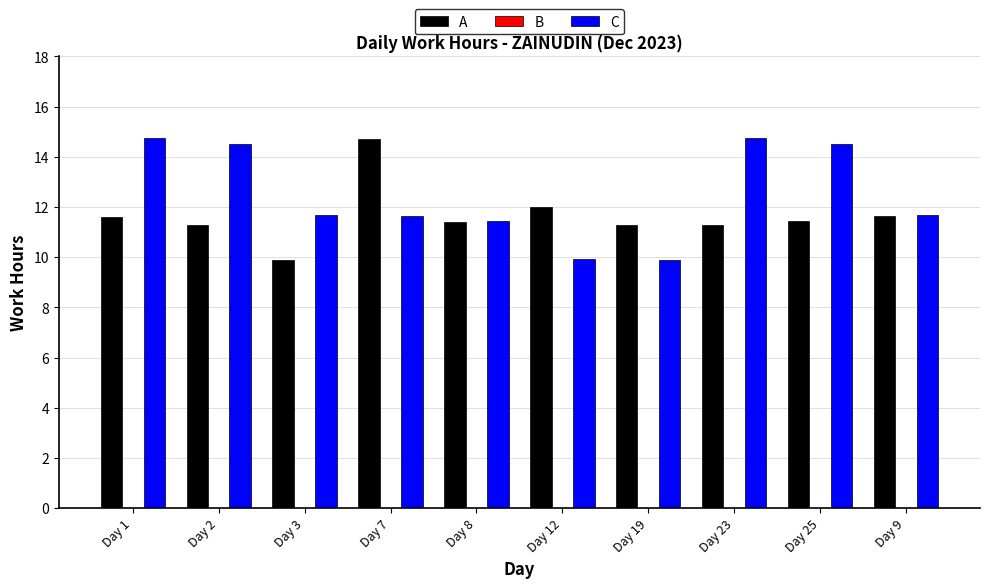

True or false: A has a value of 11.6 at Day 1.

True